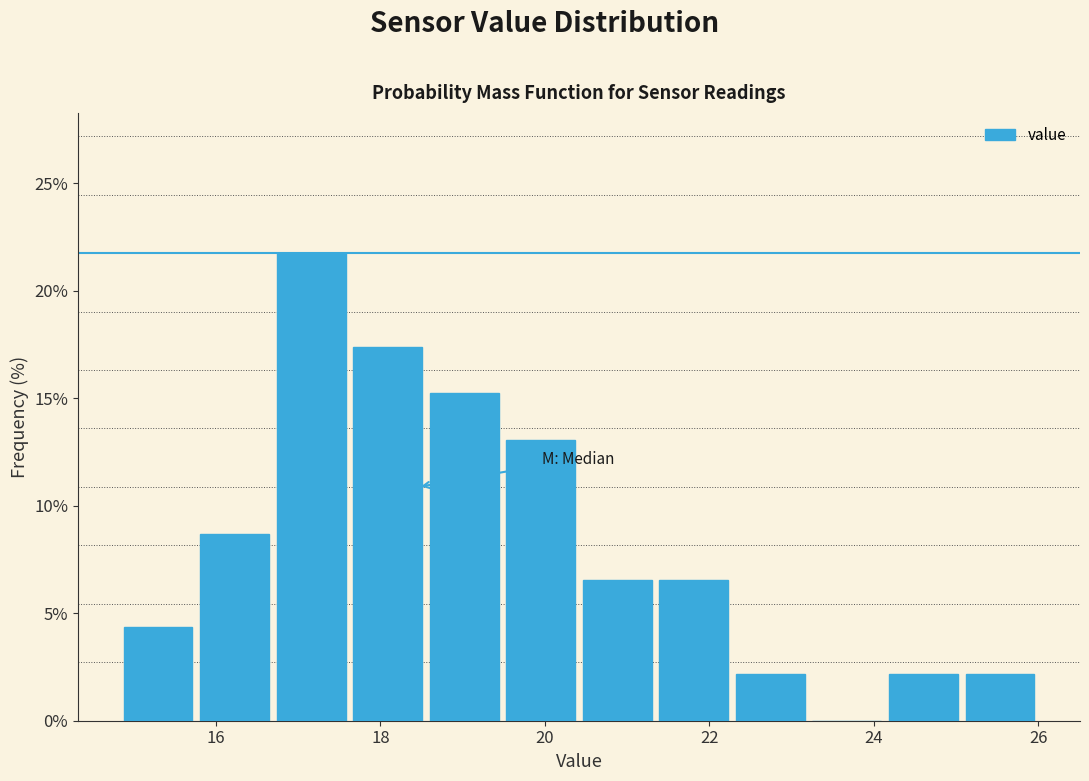

What is the height of the bar covering 14.8 to 15.8 on the x-axis? Neither the bar edges nor the heights are printed on the chart, so give them approximately, as read against the axes.

4.5